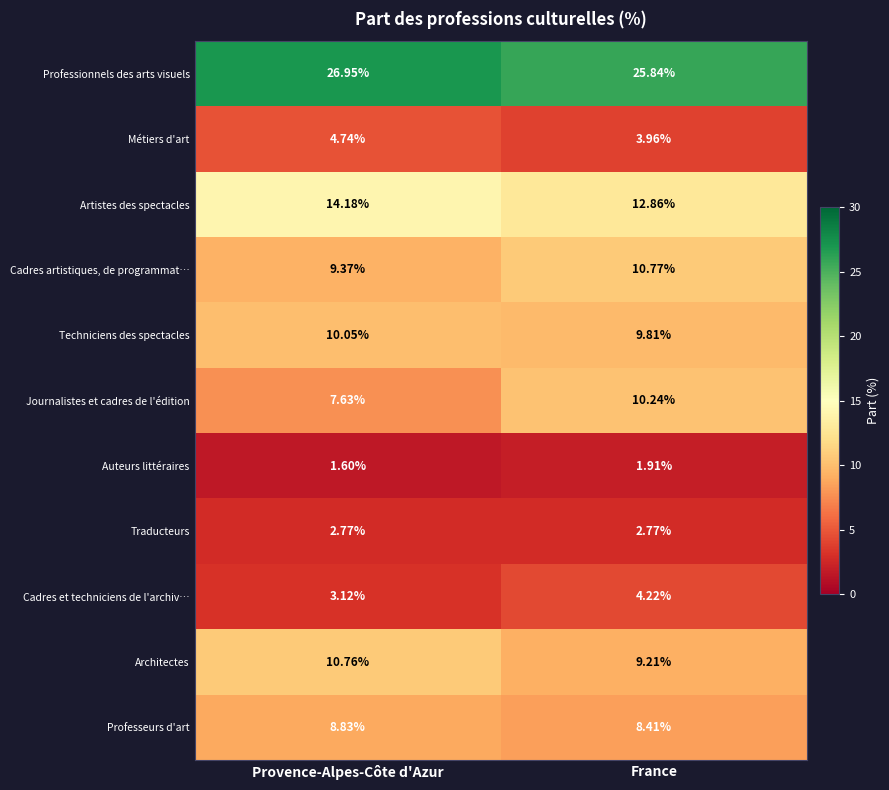

Which label corresponds to the smallest value in the chart?

Provence-Alpes-Côte d'Azur